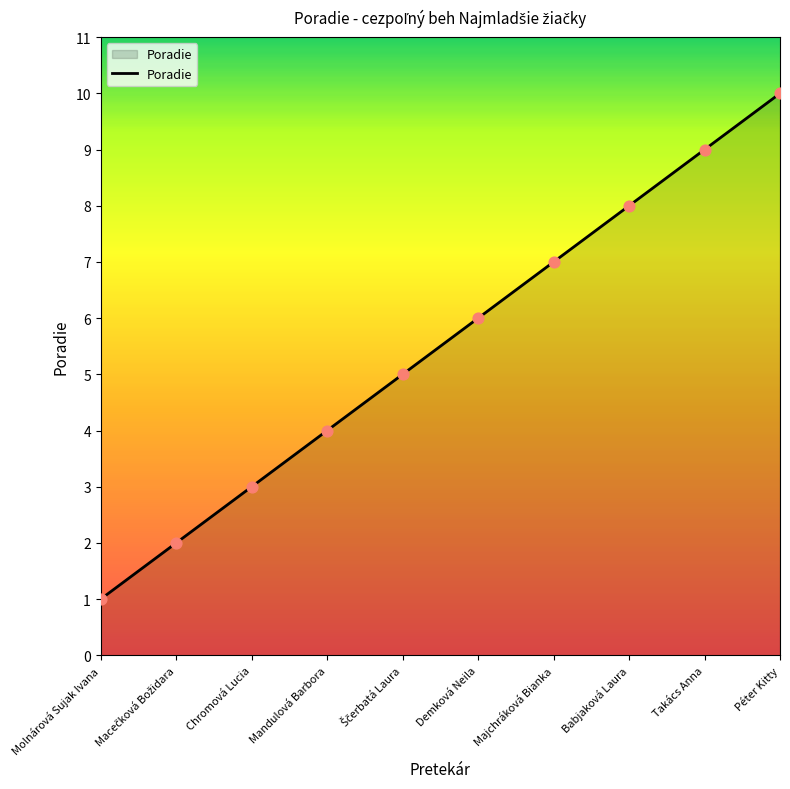

Approximately how many times larger is the value at Majchráková Bianka compared to Demková Neila?

1.2